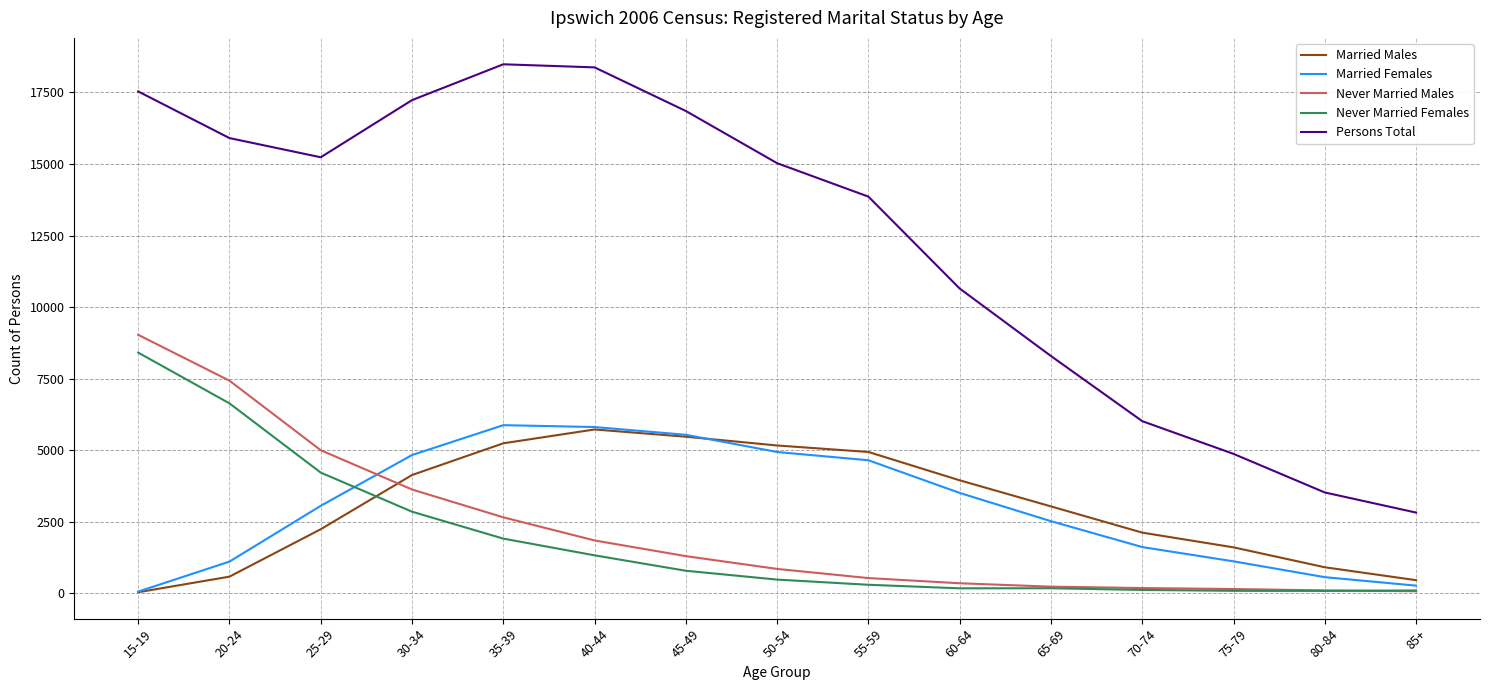

True or false: Persons Total and Never Married Males intersect in this chart.

False